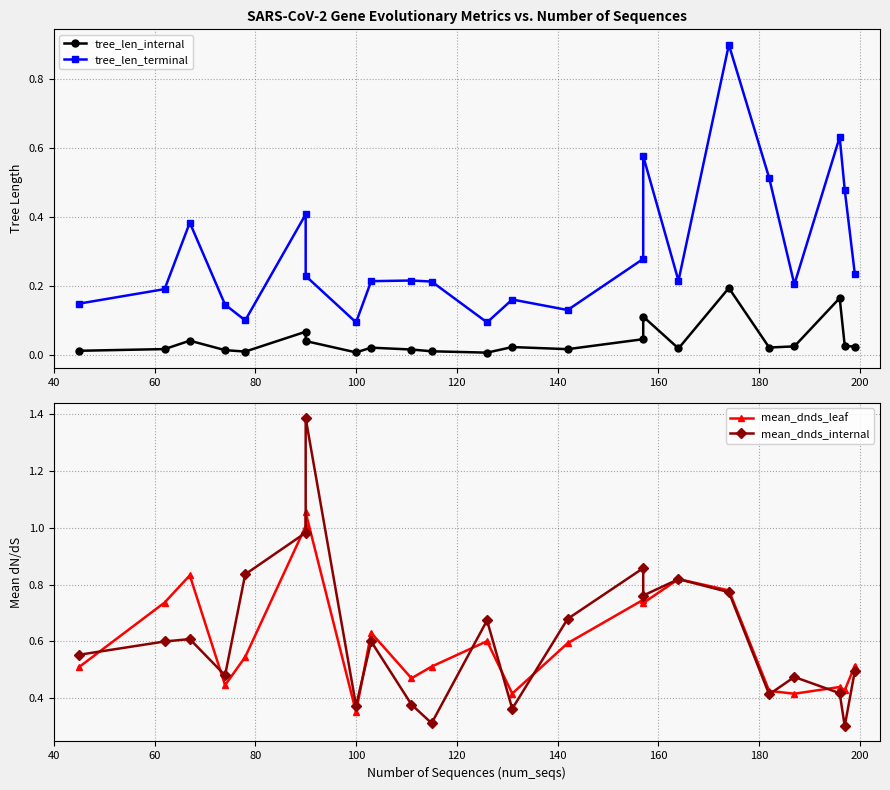

True or false: tree_len_internal and tree_len_terminal cross at least once.

False